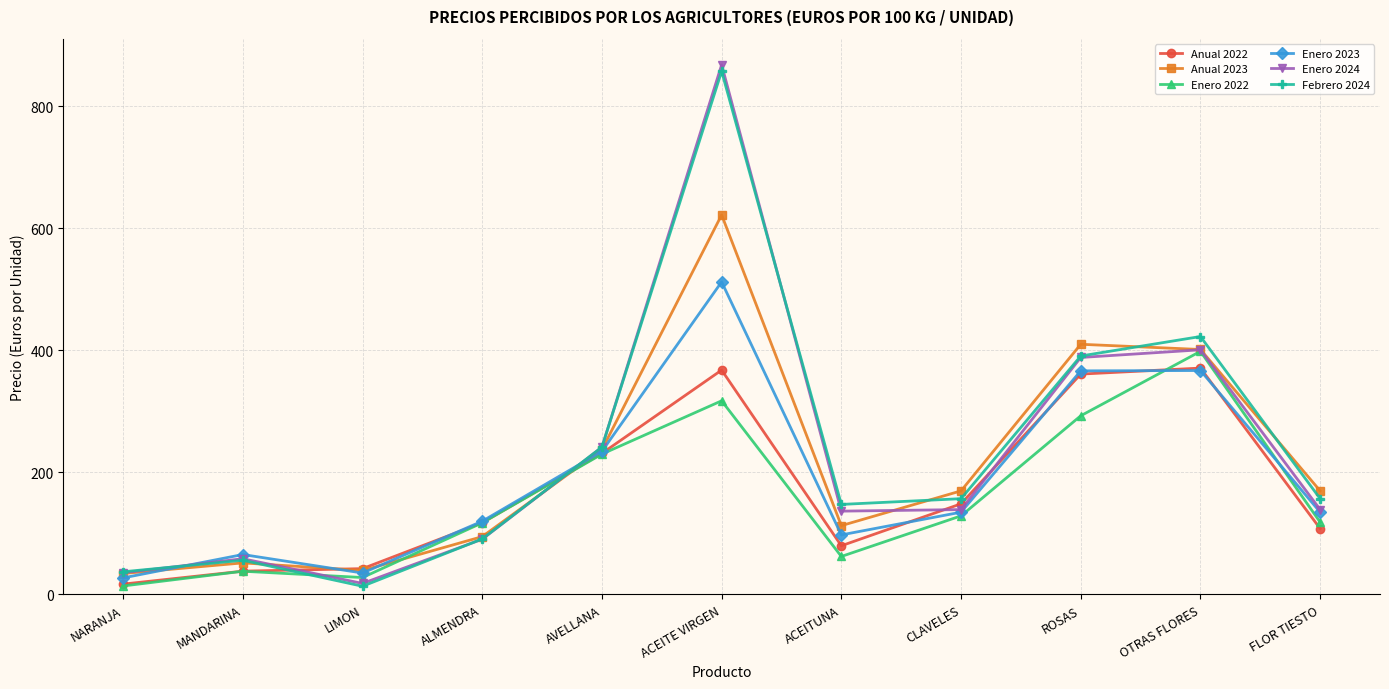

How many values in the Enero 2024 series exceed 139?

6